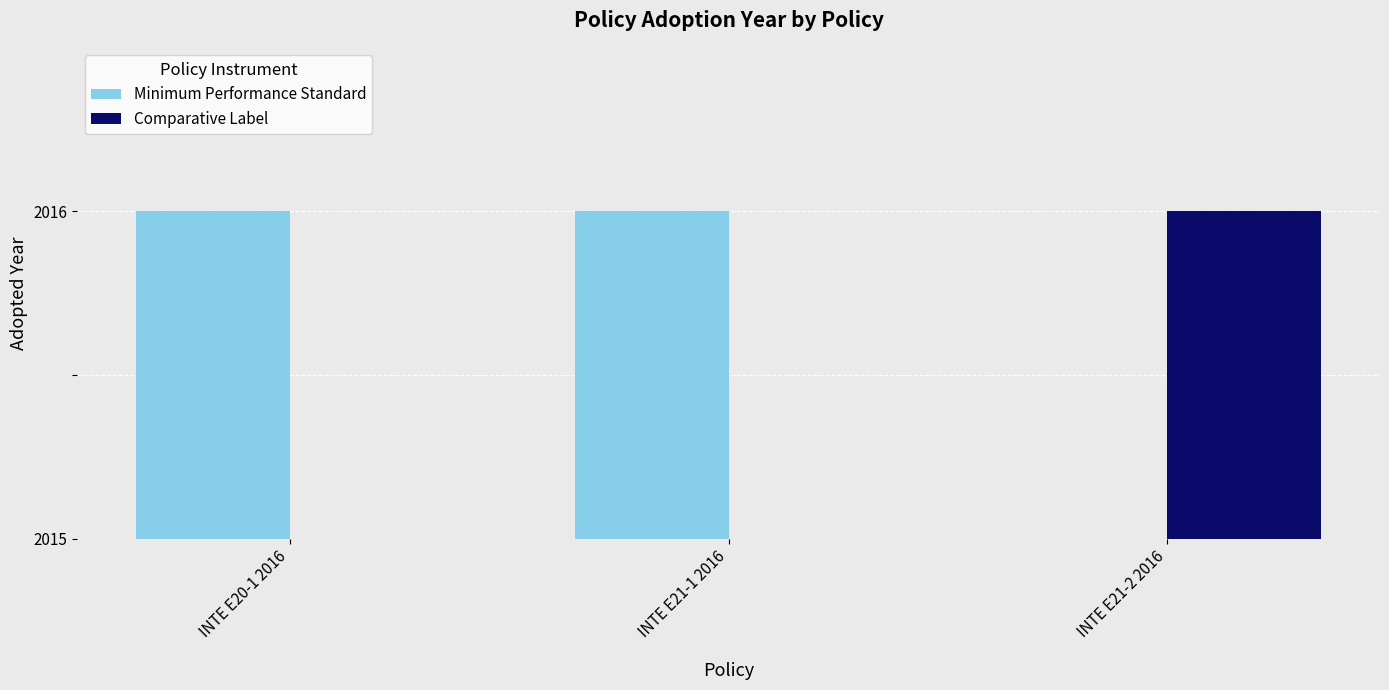

Rank the series by their average value, from highest to lowest.

Minimum Performance Standard, Comparative Label